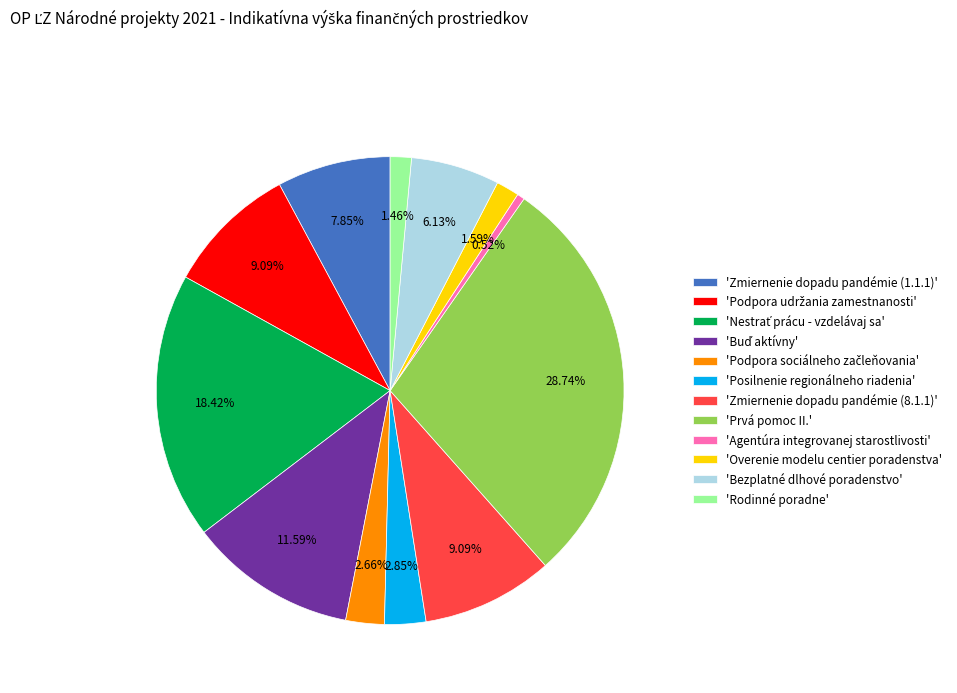

Does 'Overenie modelu centier poradenstva' account for over 50% of the chart?

No